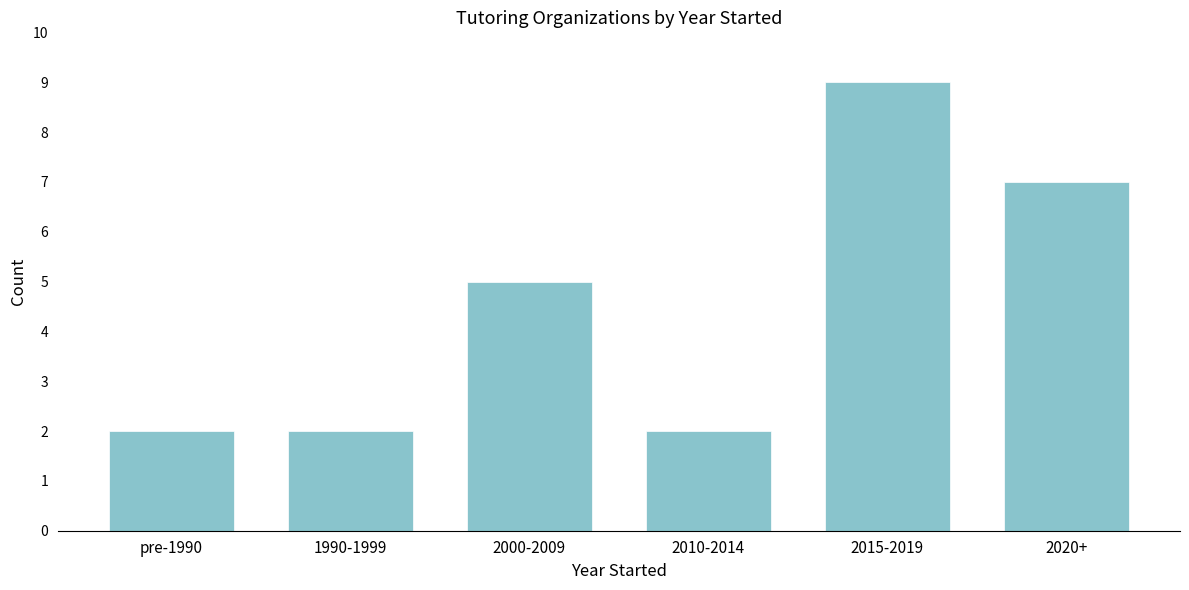

Reading left to right, transcribe all the data shown in this chart.

pre-1990=2	1990-1999=2	2000-2009=5	2010-2014=2	2015-2019=9	2020+=7